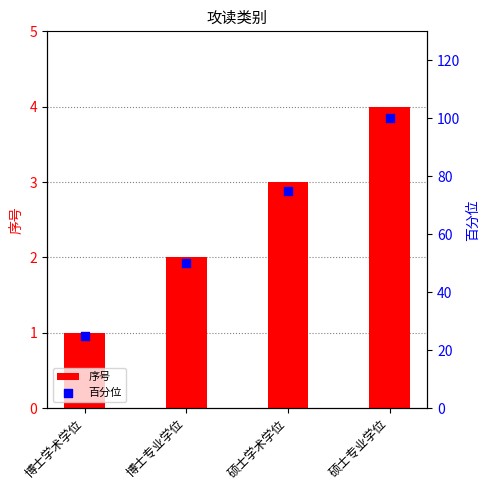

Is the value of 百分位 at 博士专业学位 greater than the value of 序号 at 博士专业学位?

Yes